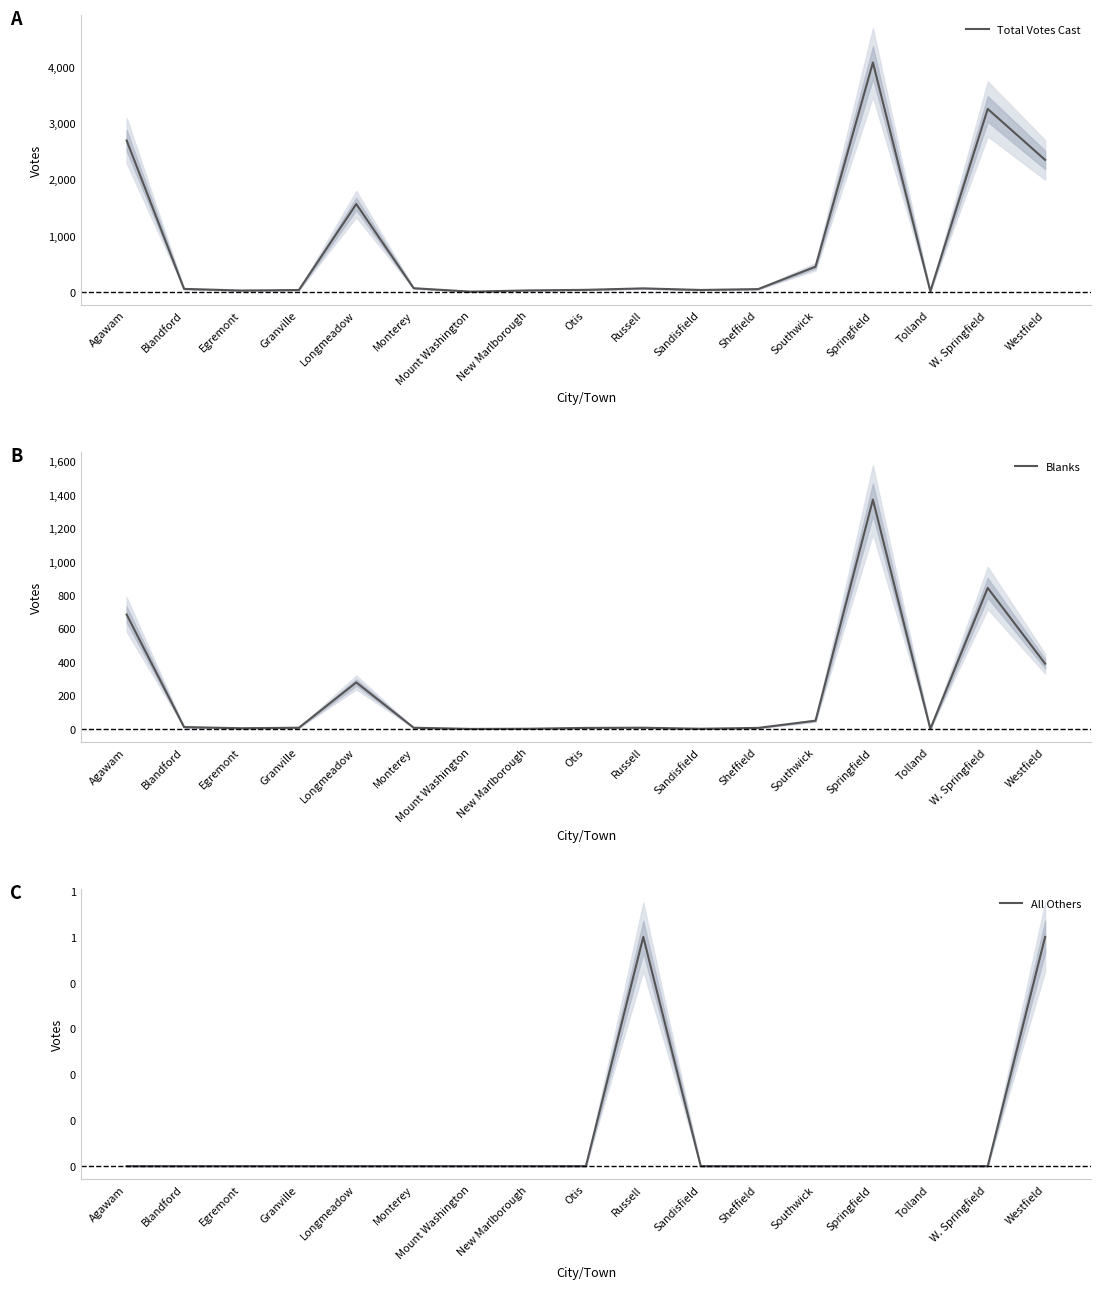

Is the value of Blanks at Egremont greater than the value of Total Votes Cast at Westfield?

No